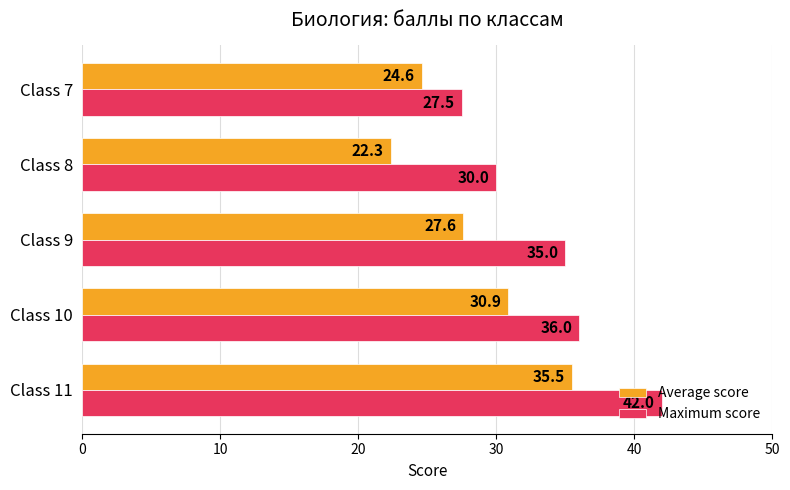

The Average score series shows 11.5 at Class 10. True or false?

False